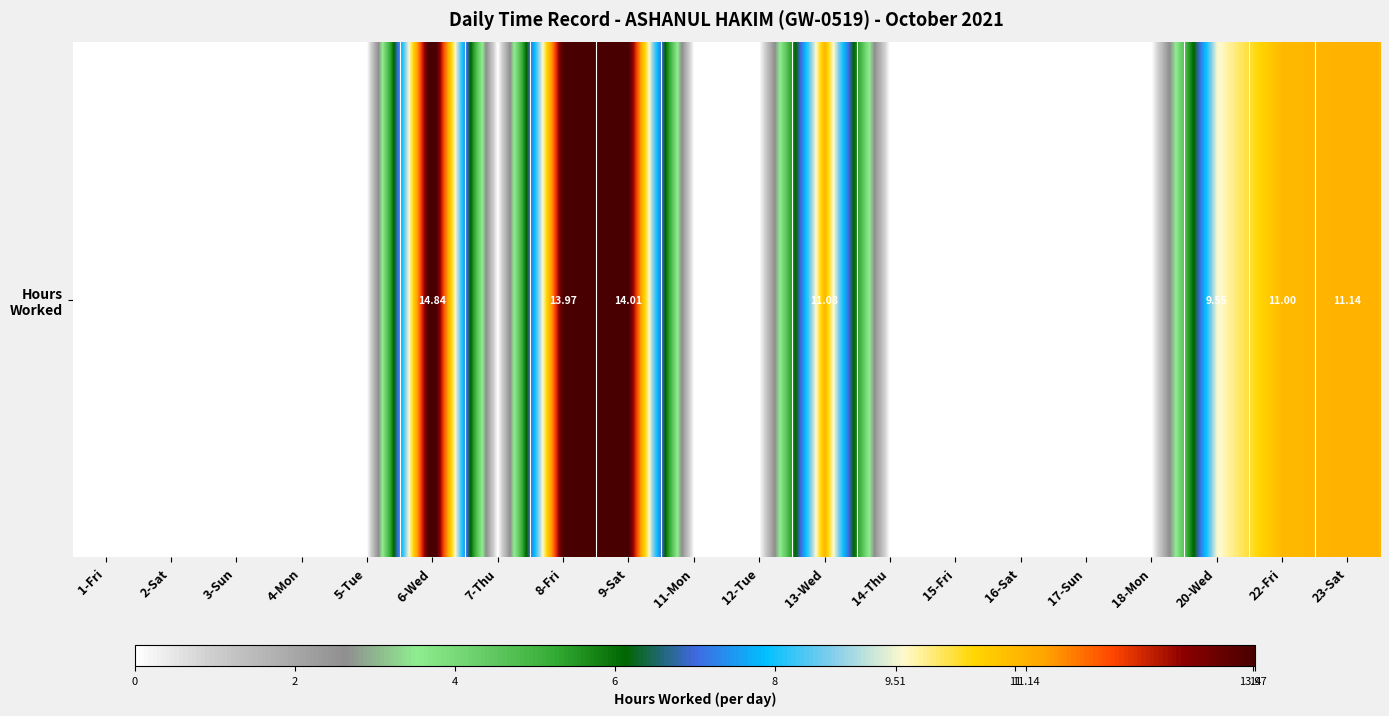

The value at 15-Fri is -8.0. True or false?

False